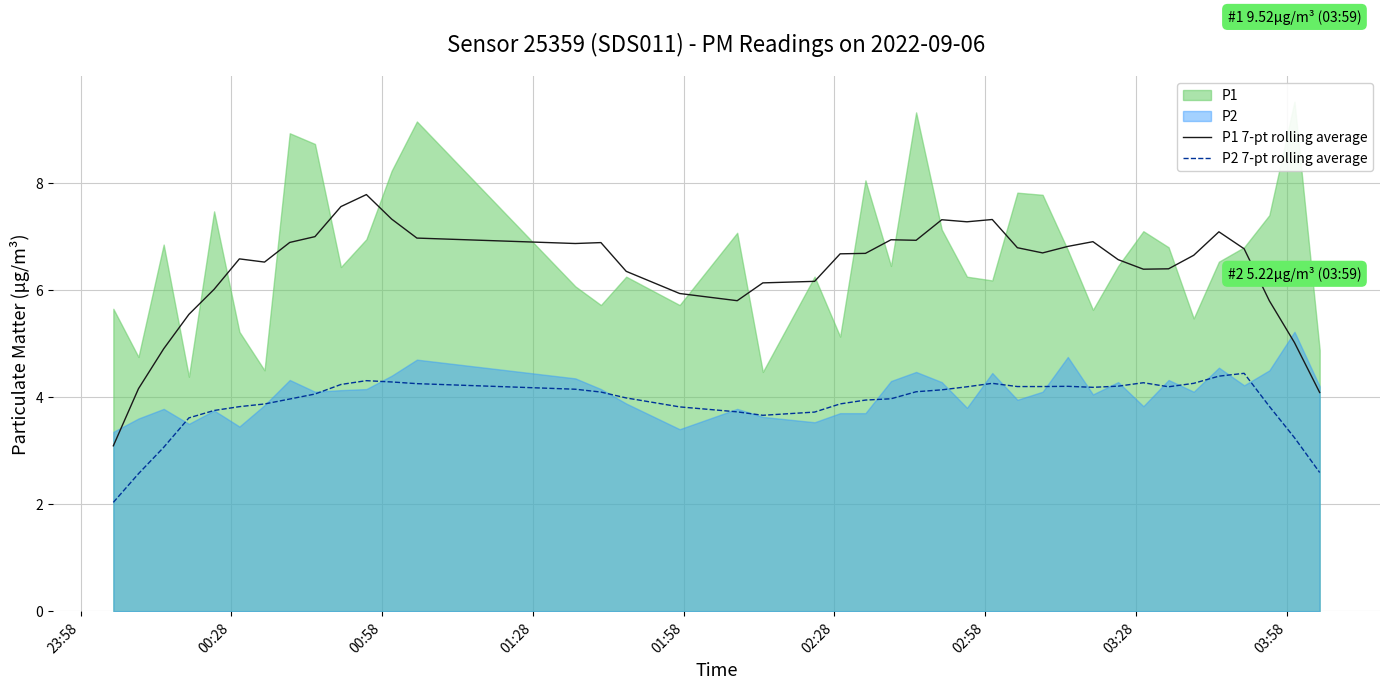

What is the difference between the P1 7-pt rolling average values at 23 and 32?

0.5